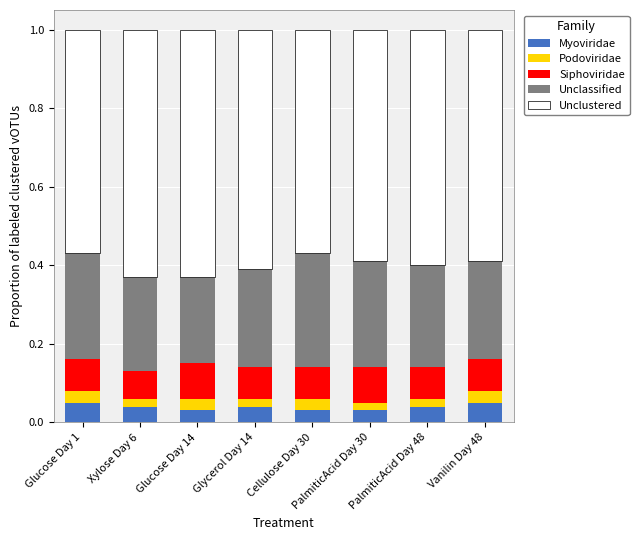

Does the chart contain any negative values?

No